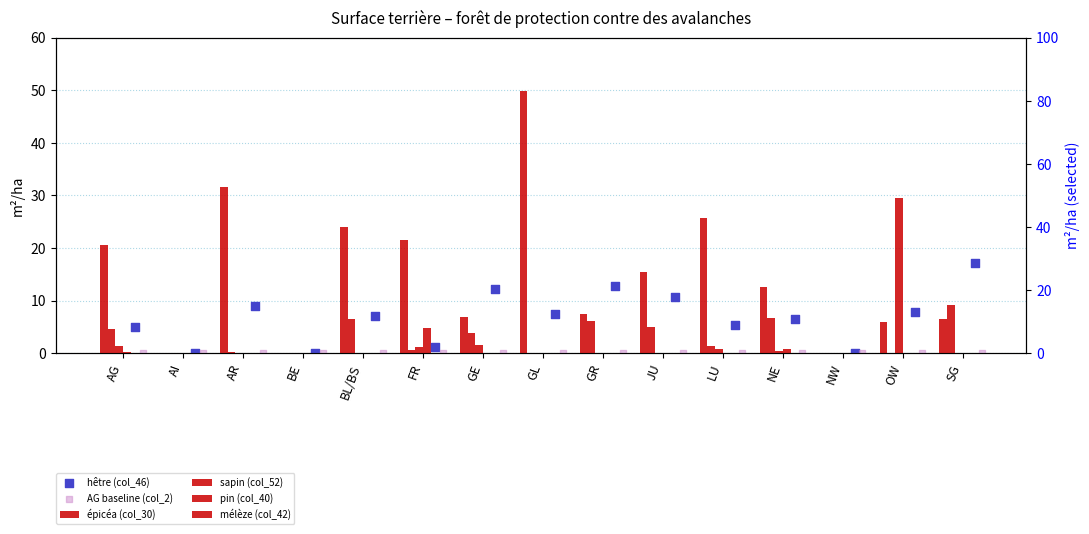

At how many categories does at least one series exceed 38?

1